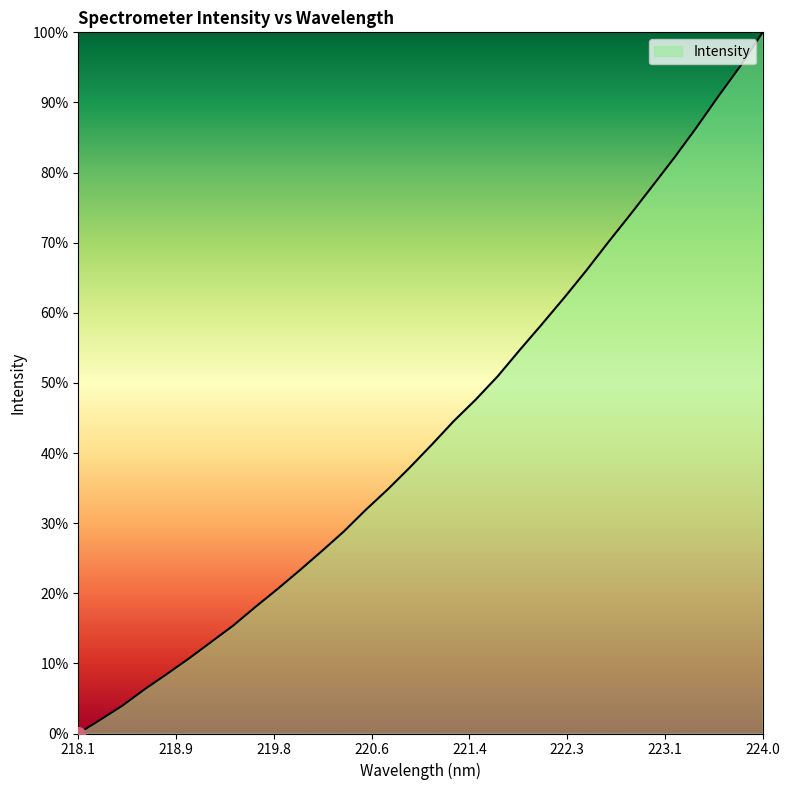

What is the difference between the maximum and minimum values?

100.0